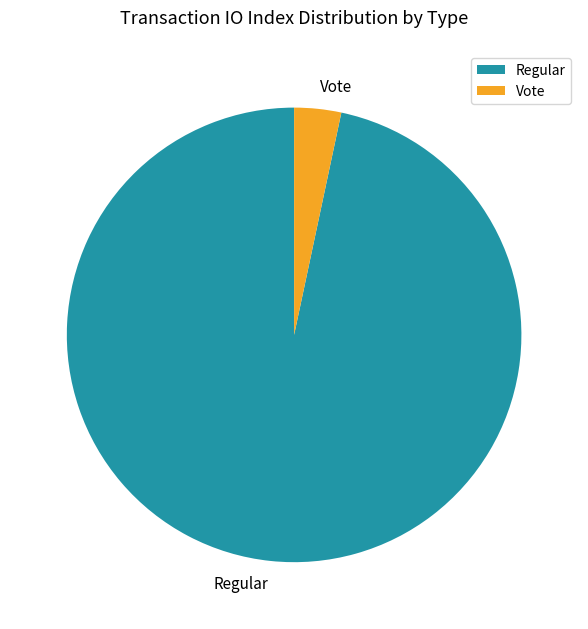

True or false: Vote accounts for 3% of the total.

True